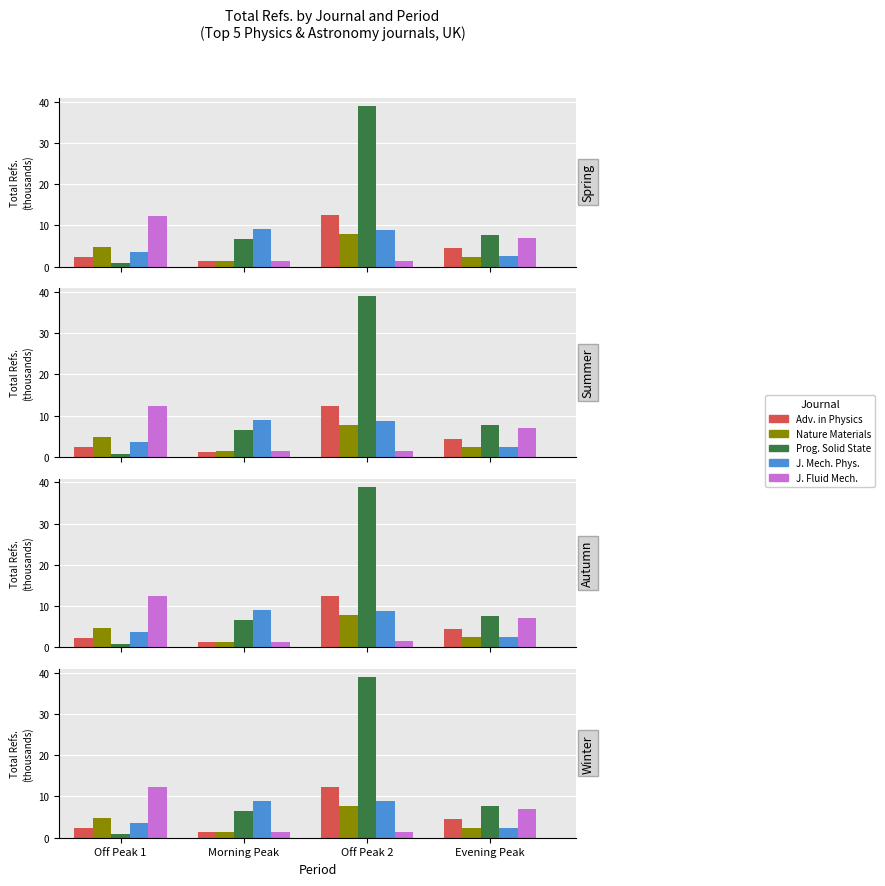

List the series in order of their peak value, highest first.

Prog. Solid State, Adv. in Physics, J. Fluid Mech., J. Mech. Phys., Nature Materials